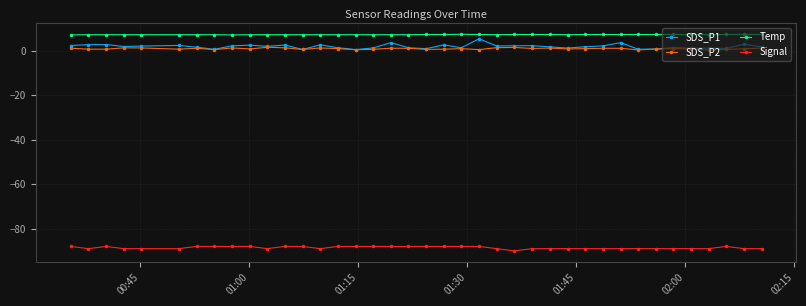

Rank the series by their maximum value, from lowest to highest.

Signal, SDS_P2, SDS_P1, Temp